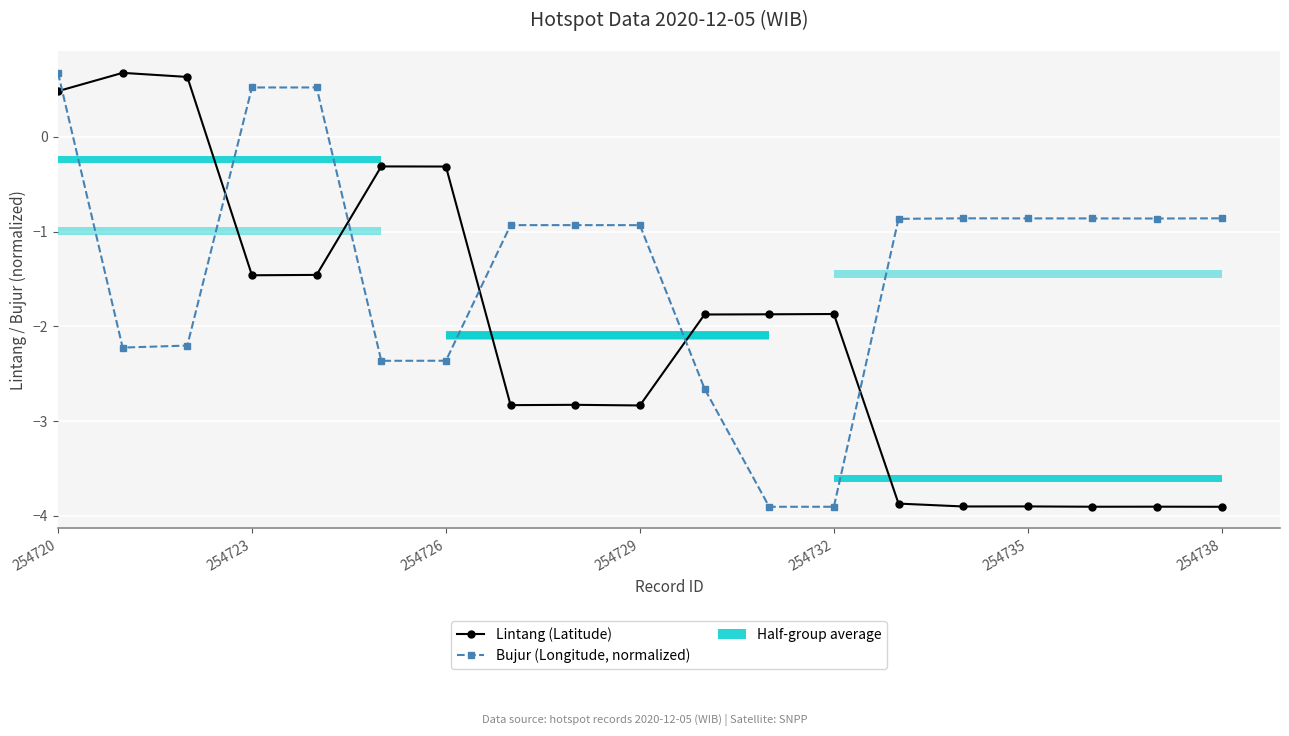

What is the minimum value for Lintang (Latitude)?

-3.9